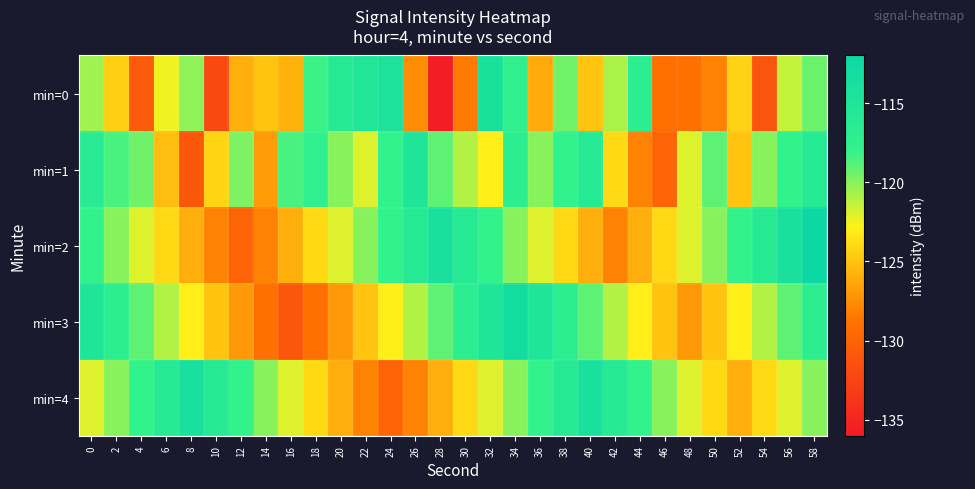

What is the spread (max minus min) of values at 38?

8.0